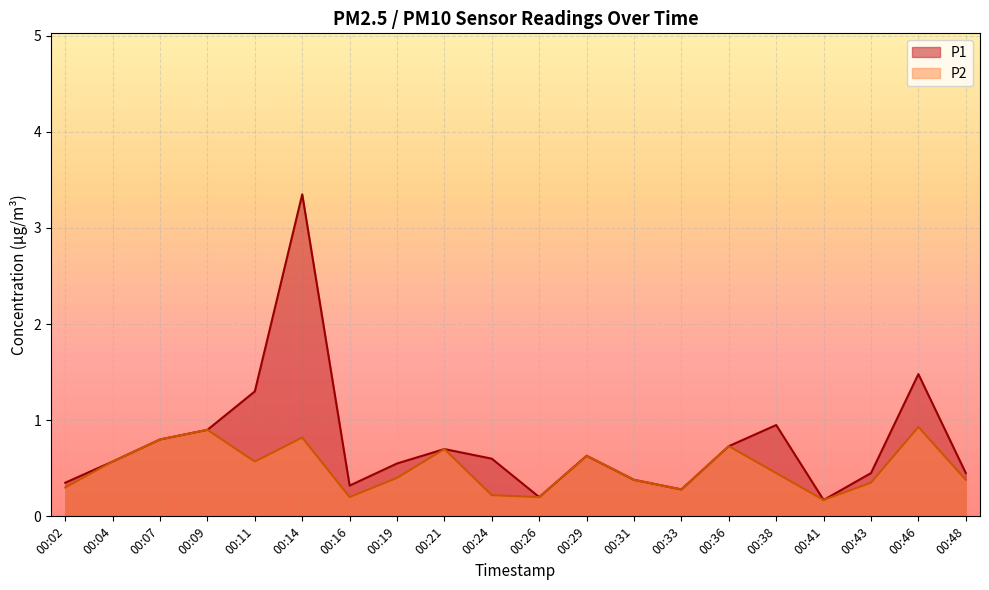

What is the value of the P2 point at the 2nd from the left?

0.6